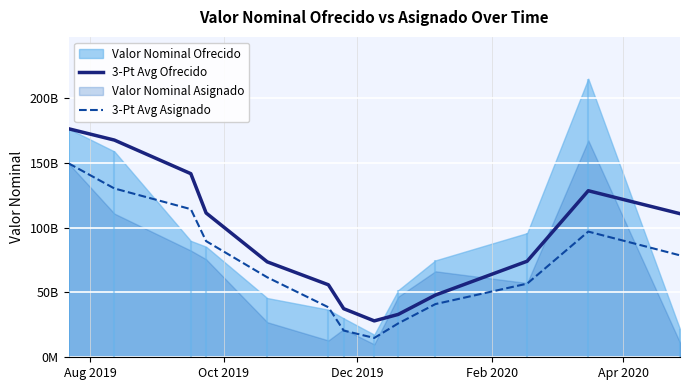

What is the difference between the second highest and minimum values in the 3-Pt Avg Asignado series?

115279091666.7